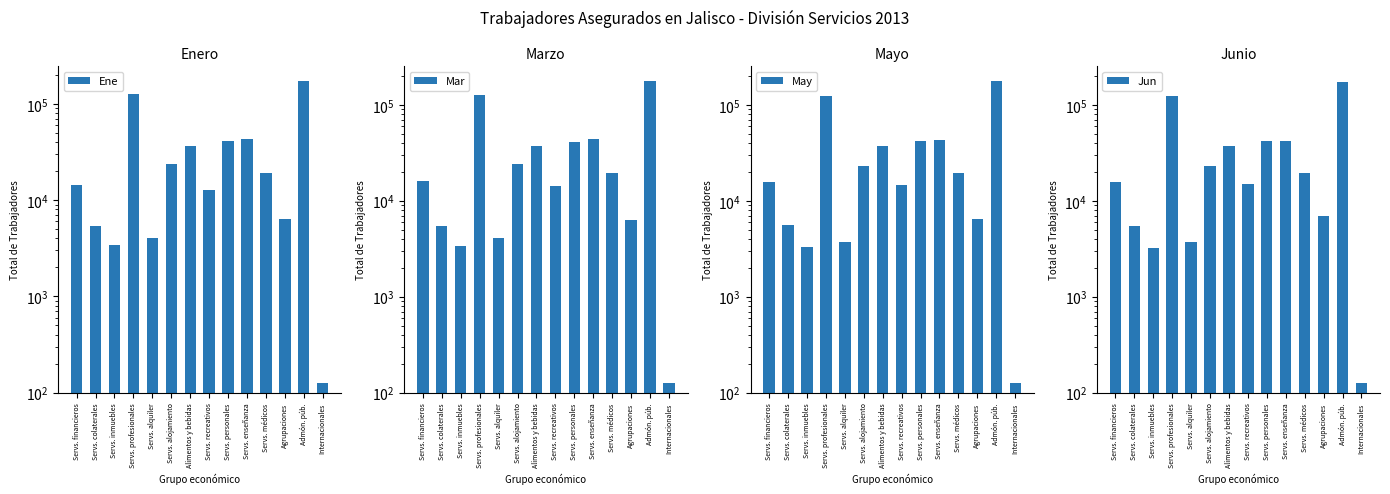

Which series has the largest total across all categories?

Jun